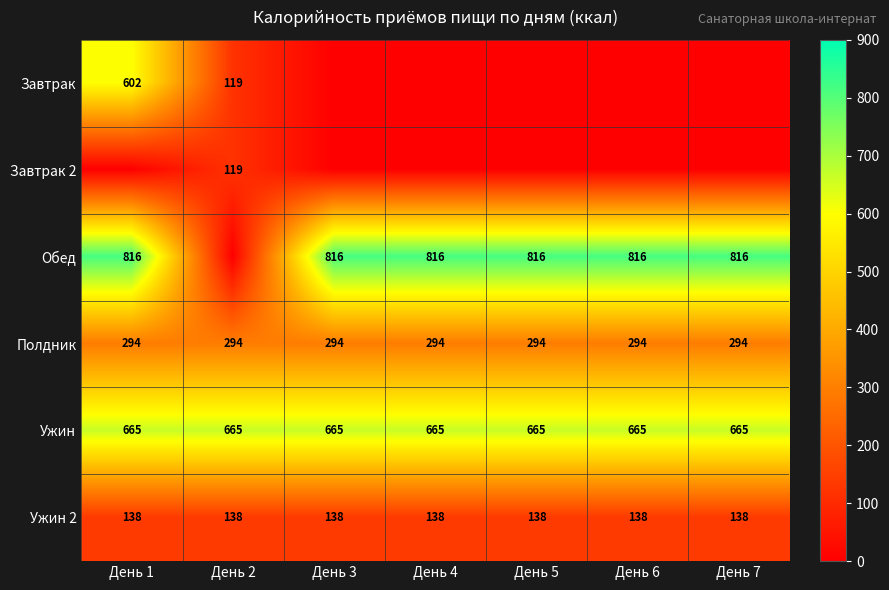

Is the value of Обед at День 6 greater than the value of Ужин 2 at День 6?

Yes